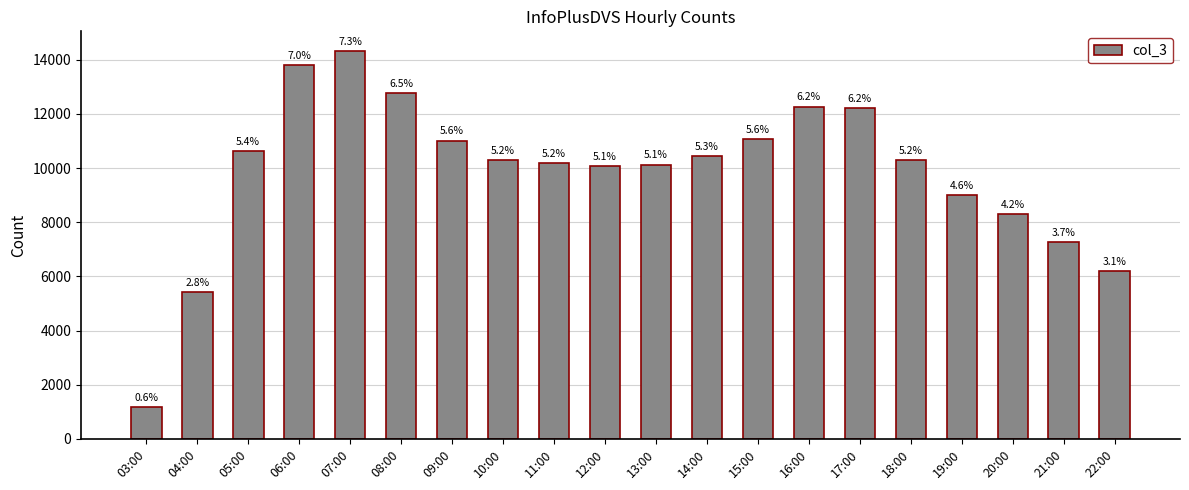

Rank the categories by value from highest to lowest.

07:00, 06:00, 08:00, 16:00, 17:00, 15:00, 09:00, 05:00, 14:00, 18:00, 10:00, 11:00, 13:00, 12:00, 19:00, 20:00, 21:00, 22:00, 04:00, 03:00